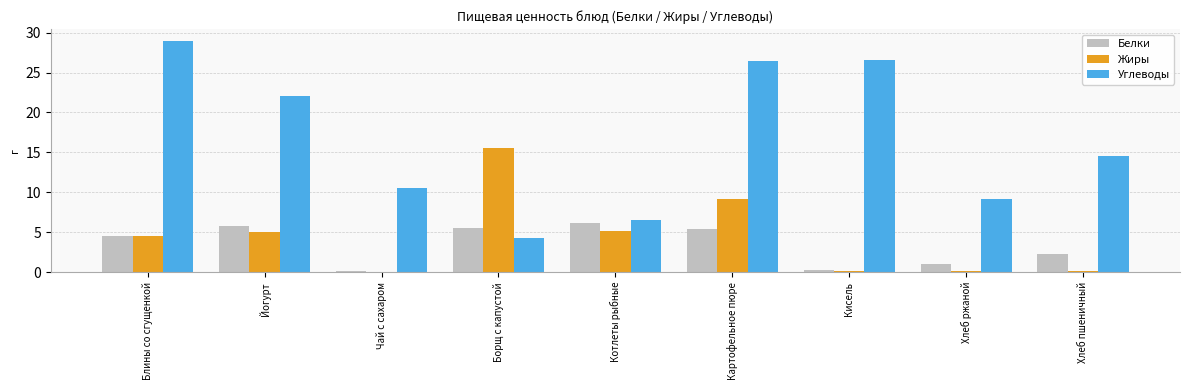

Where does the Углеводы series first go above 14?

Блины со сгущенкой